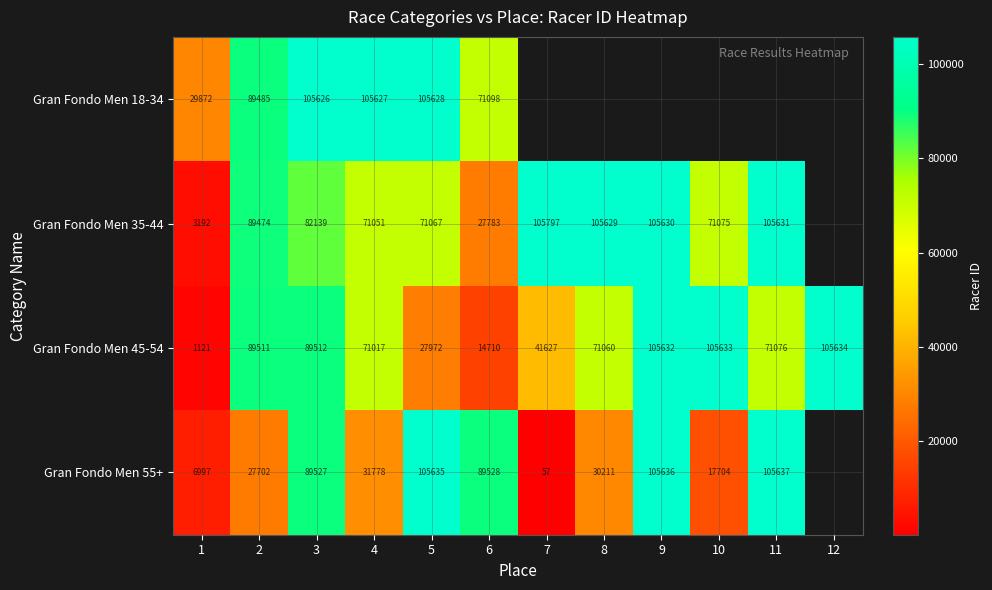

Is it true that Gran Fondo Men 45-54 equals 165875.4 at 9?

False